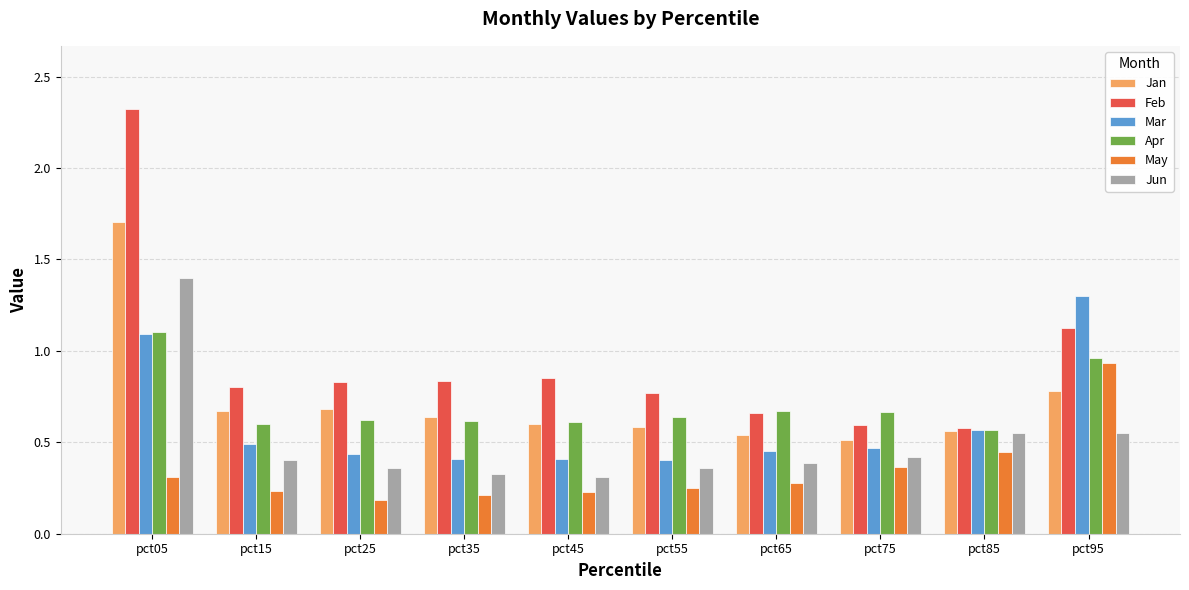

What is the maximum value for Apr?

1.1